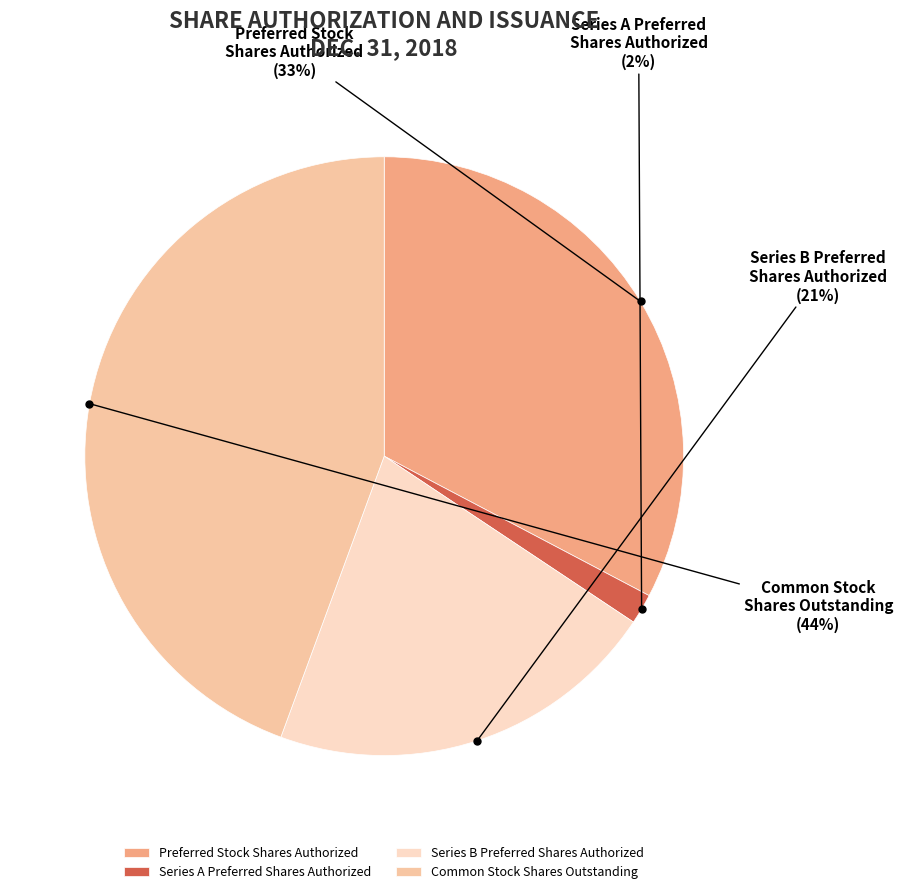

Is there any slice that represents more than half of the pie?

No